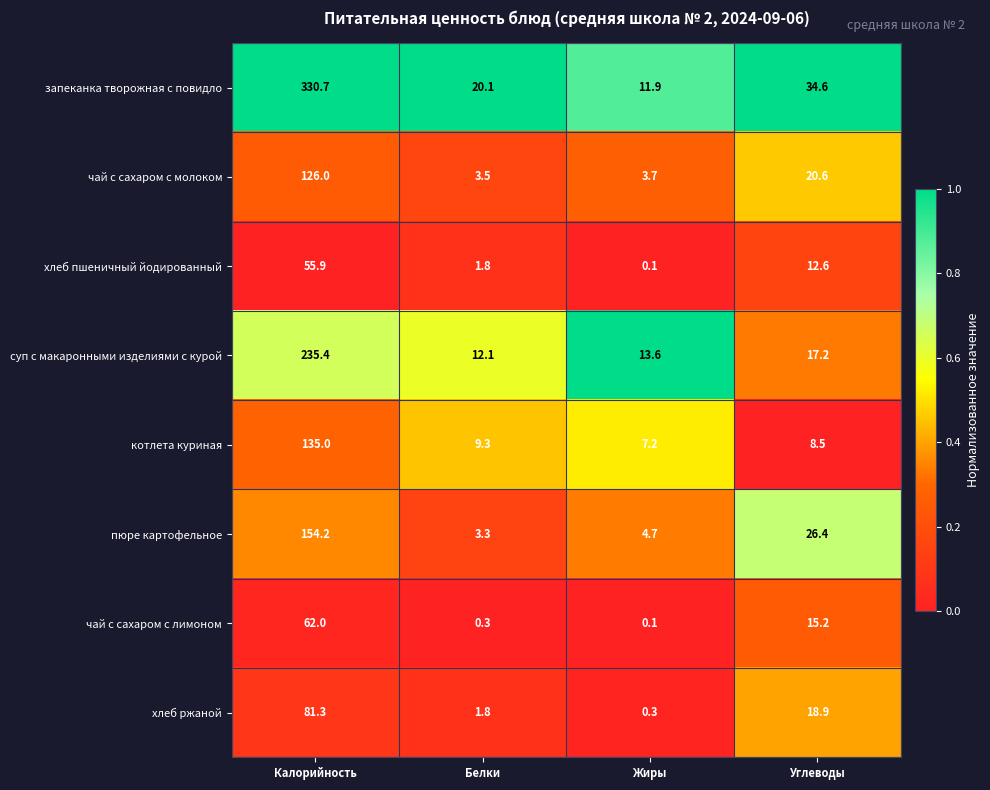

The хлеб пшеничный йодированный series shows 1.3 at Белки. True or false?

False